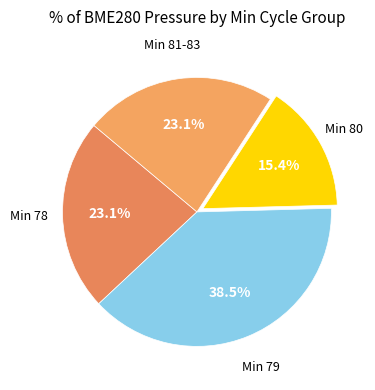

Is there any slice that represents more than half of the pie?

No